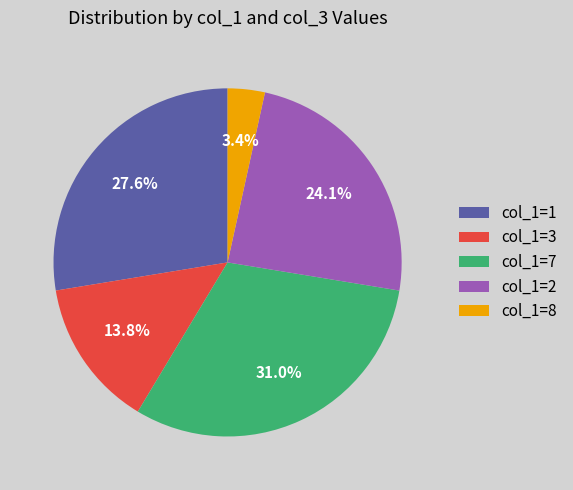

To the nearest percent, what is the difference between the largest and smallest slice percentages?

28%